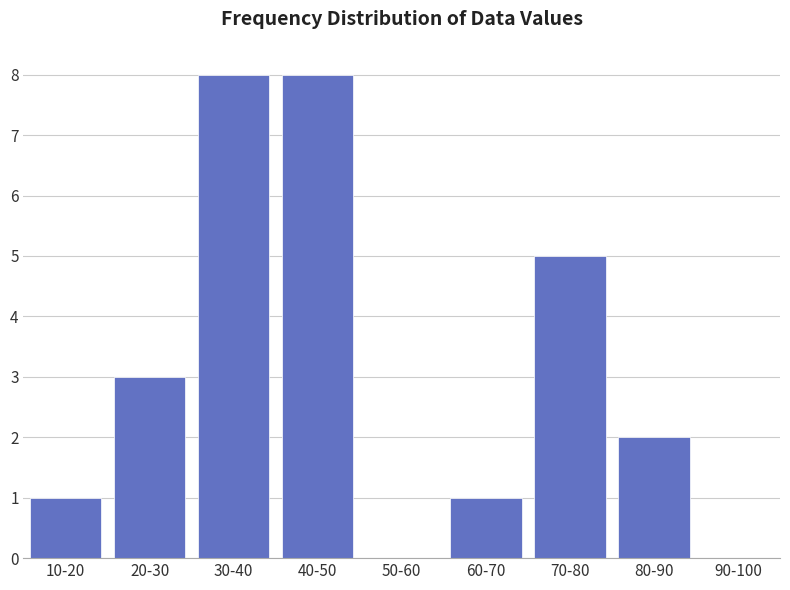

Reading right to left, list all the values displayed in this chart.

90-100=0	80-90=2	70-80=5	60-70=1	50-60=0	40-50=8	30-40=8	20-30=3	10-20=1